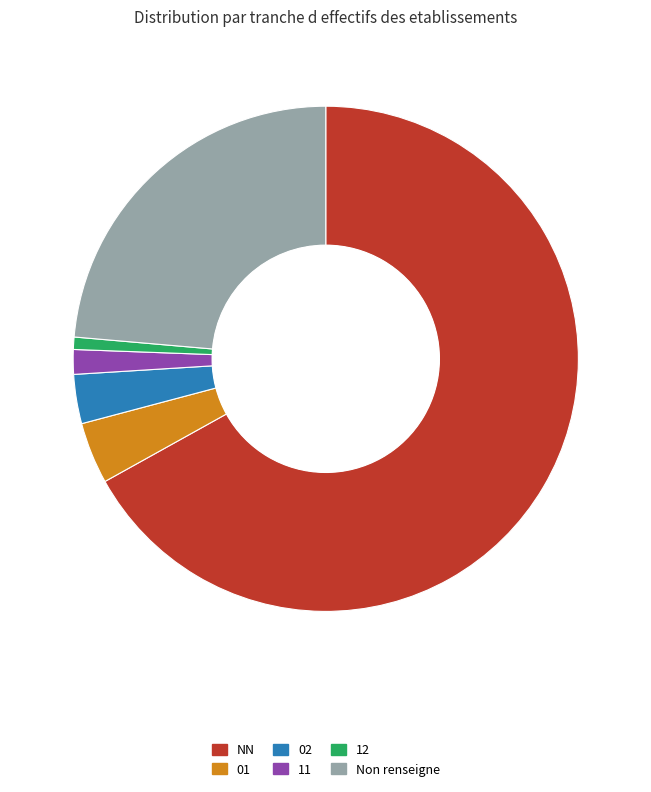

Rank the categories by value from lowest to highest.

12, 11, 02, 01, Non renseigne, NN